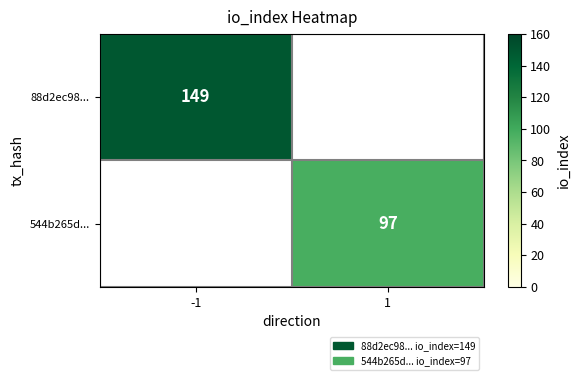

At which category does the chart reach its peak across all series?

-1